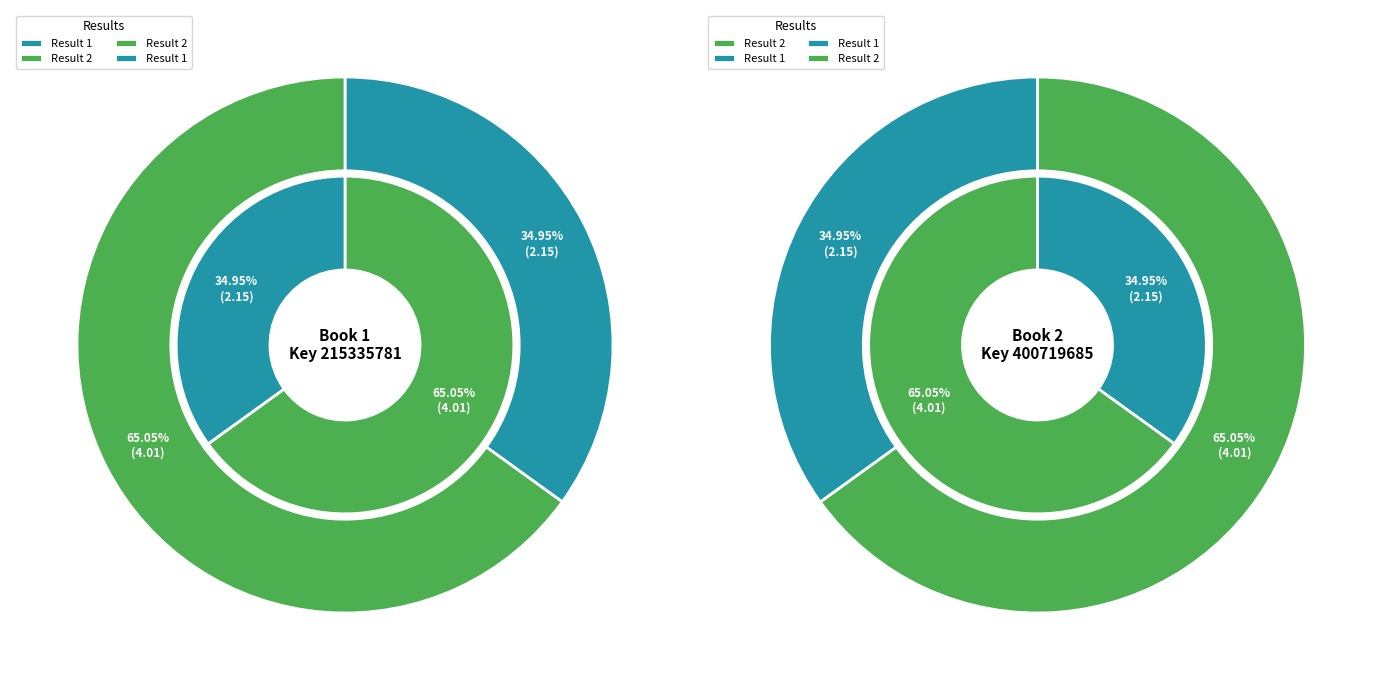

Approximately how many times larger is the value at 1 compared to 2?

0.5